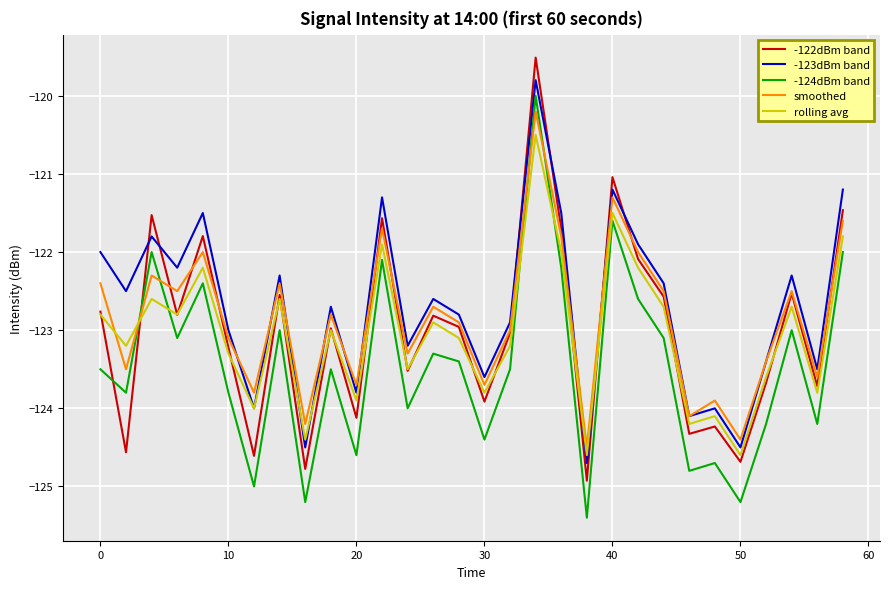

How many lines are shown in the chart?

5